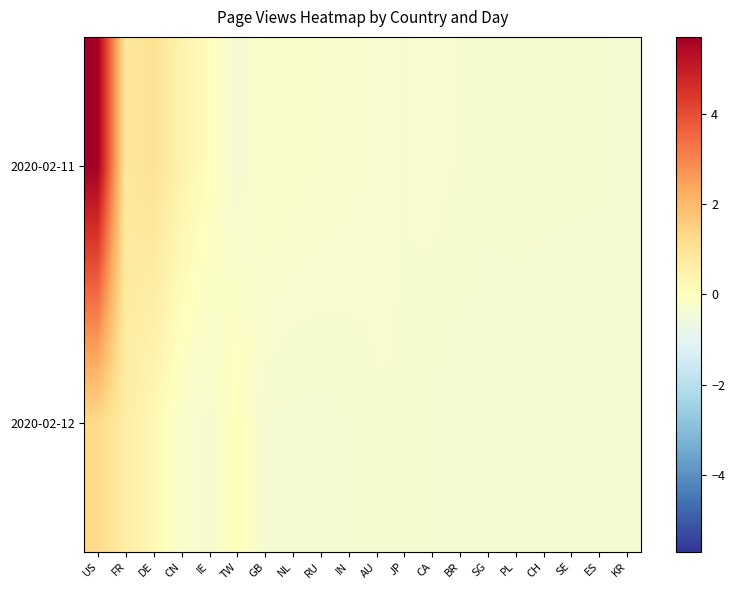

At which category is the sum across all series the highest?

US